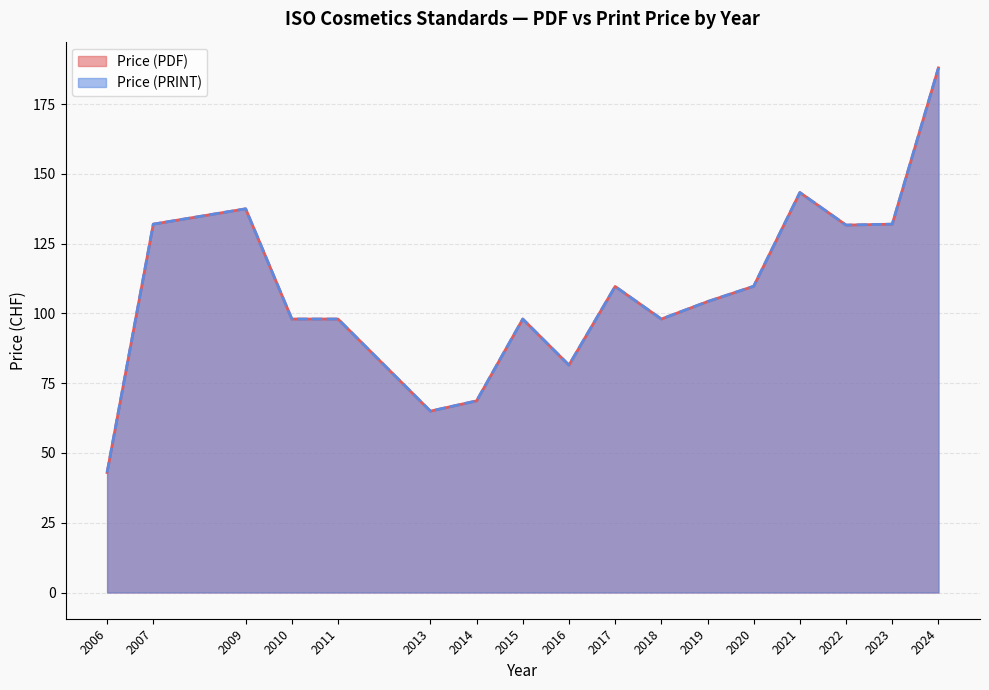

Count the number of data series in this chart.

2